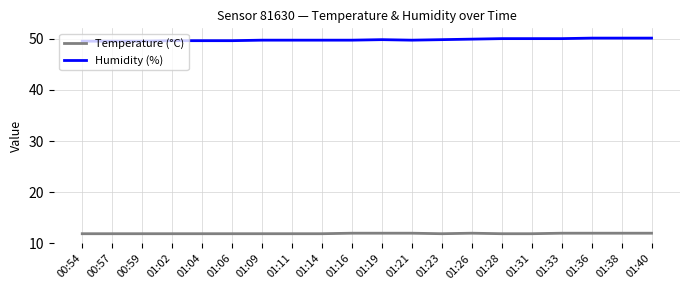

True or false: Humidity (%) has a value of 72.6 at 00:57.

False